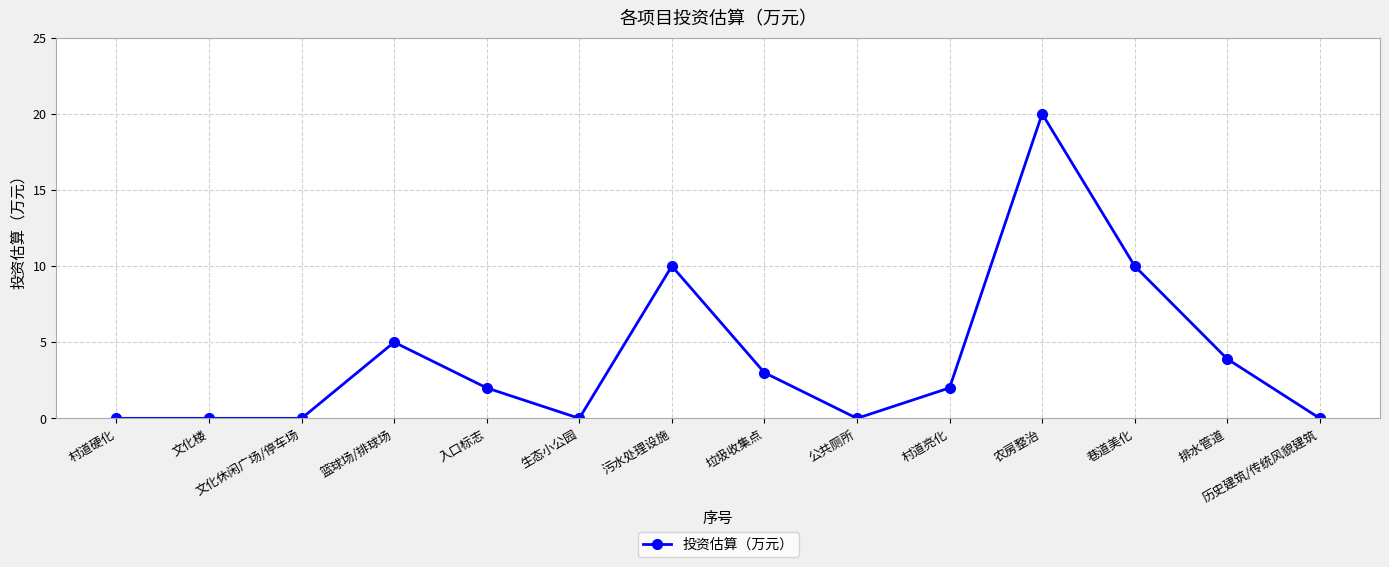

Between 排水管道 and 公共厕所, which is larger?

排水管道